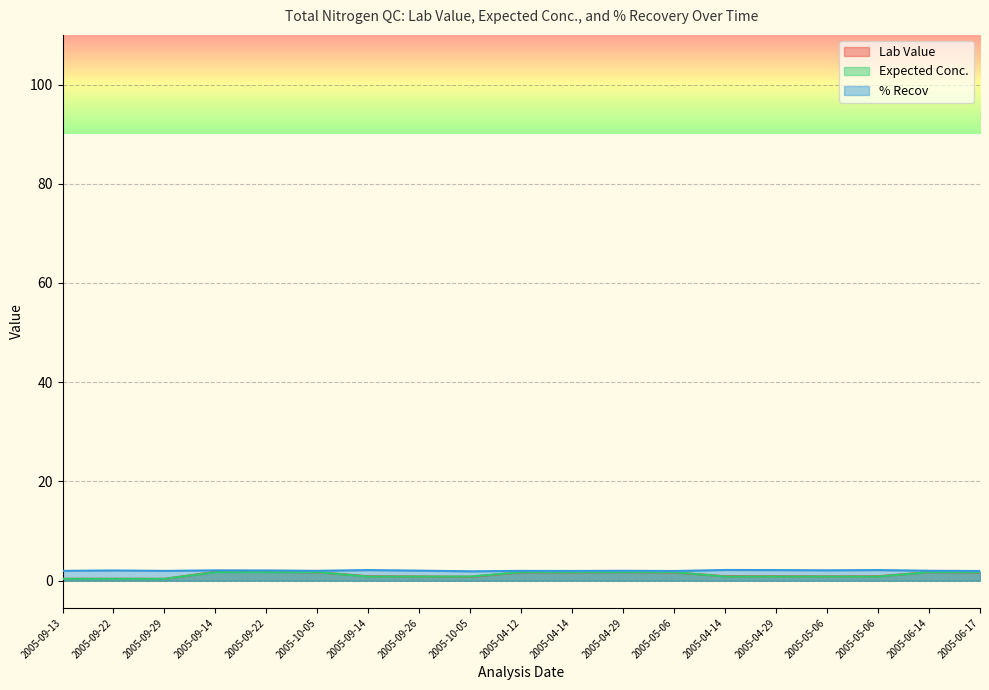

Reading right to left, list all the values displayed in this chart.

Lab Value: 2005-06-17=1.7	2005-06-14=1.7	2005-05-06=0.9	2005-05-06=0.9	2005-04-29=0.9	2005-04-14=0.9	2005-05-06=1.7	2005-04-29=1.7	2005-04-14=1.7	2005-04-12=1.7	2005-10-05=0.8	2005-09-26=0.8	2005-09-14=0.9	2005-10-05=1.7	2005-09-22=1.8	2005-09-14=1.8	2005-09-29=0.4	2005-09-22=0.4	2005-09-13=0.4
Expected Conc.: 2005-06-17=1.7	2005-06-14=1.7	2005-05-06=0.8	2005-05-06=0.8	2005-04-29=0.8	2005-04-14=0.8	2005-05-06=1.7	2005-04-29=1.7	2005-04-14=1.7	2005-04-12=1.7	2005-10-05=0.8	2005-09-26=0.8	2005-09-14=0.8	2005-10-05=1.7	2005-09-22=1.7	2005-09-14=1.7	2005-09-29=0.4	2005-09-22=0.4	2005-09-13=0.4
% Recov: 2005-06-17=1.9	2005-06-14=2.0	2005-05-06=2.1	2005-05-06=2.1	2005-04-29=2.1	2005-04-14=2.2	2005-05-06=1.9	2005-04-29=2.0	2005-04-14=2.0	2005-04-12=2.0	2005-10-05=1.9	2005-09-26=2.0	2005-09-14=2.1	2005-10-05=2.0	2005-09-22=2.1	2005-09-14=2.1	2005-09-29=2.0	2005-09-22=2.1	2005-09-13=2.0